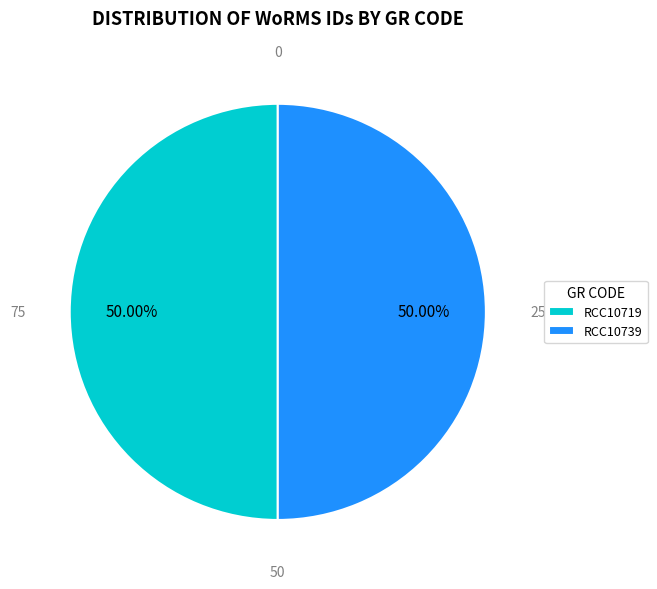

To the nearest percent, what is the average slice percentage?

50%